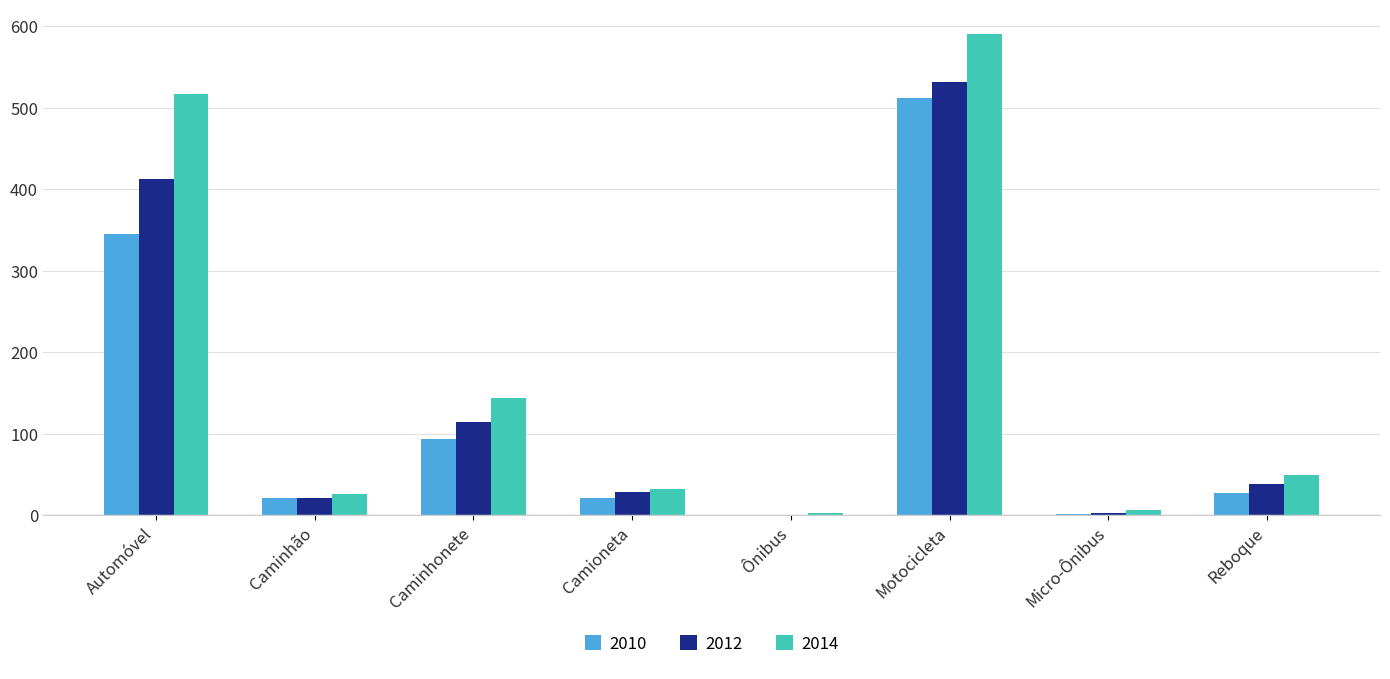

Which series has the widest spread of values?

2014